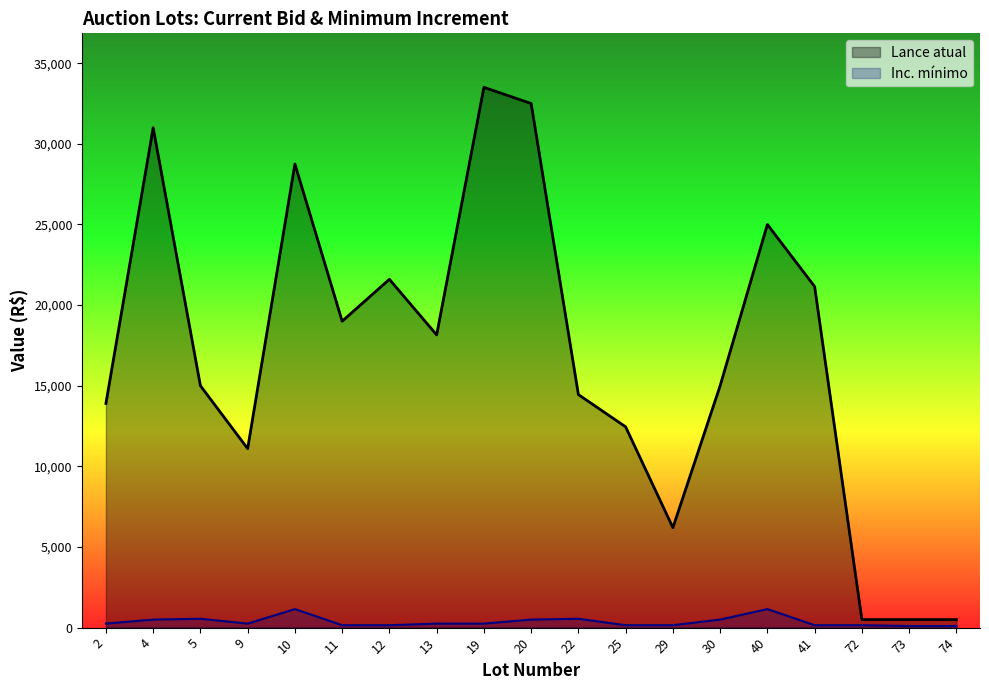

How many values in the Lance atual series exceed 15000?

9